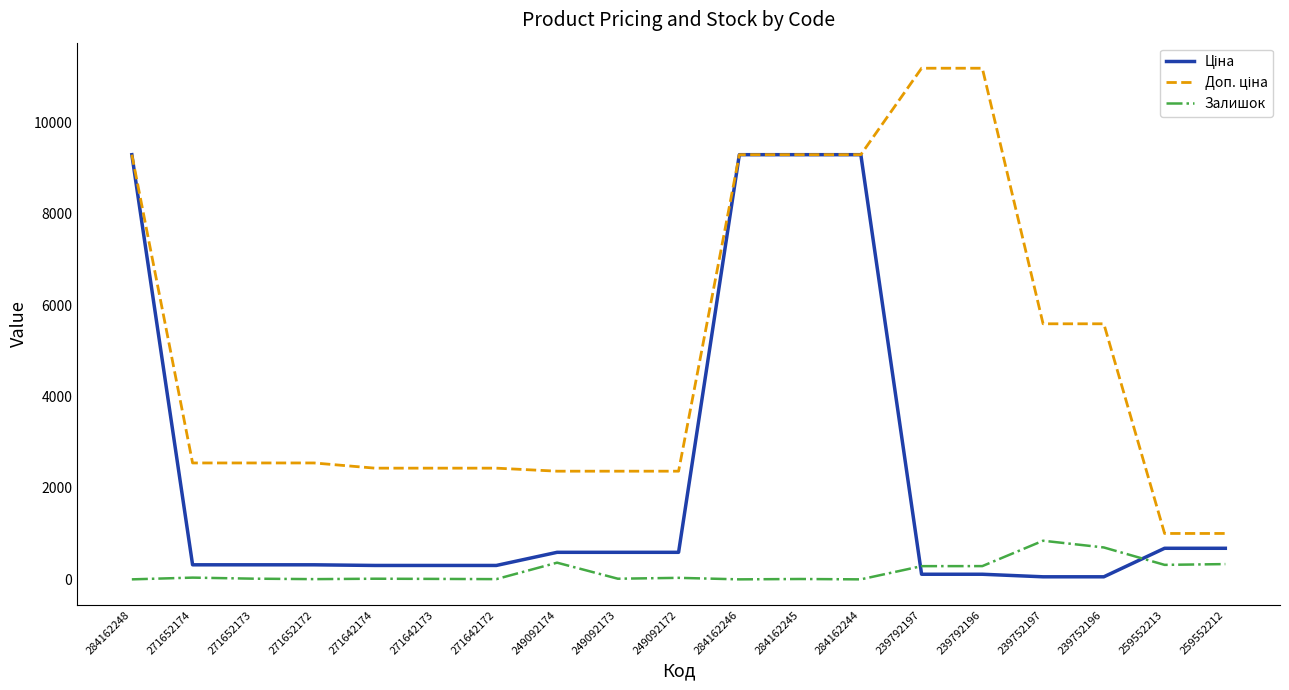

What is the greatest value displayed?

11182.0